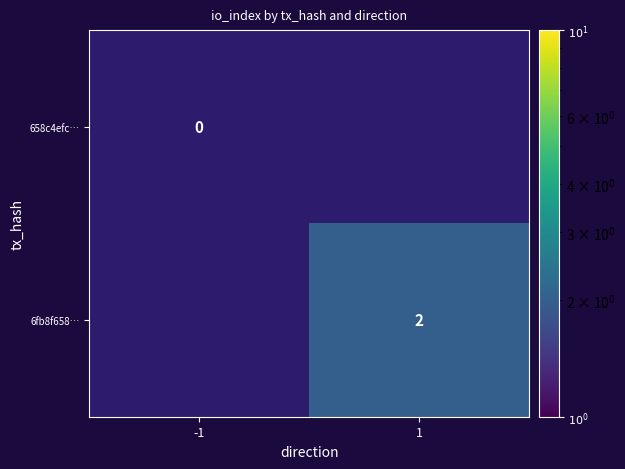

At which category does the chart reach its peak across all series?

1